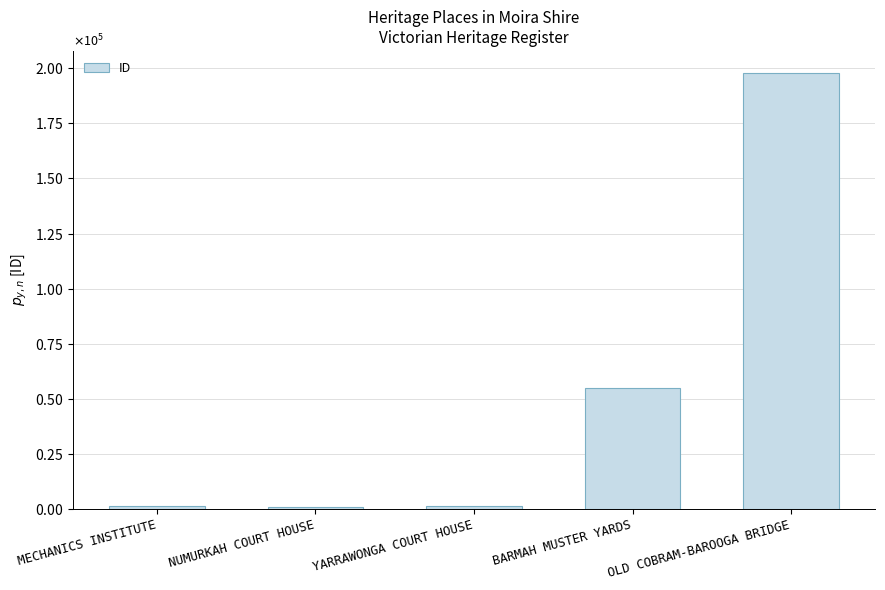

How many data points does each series have?

5